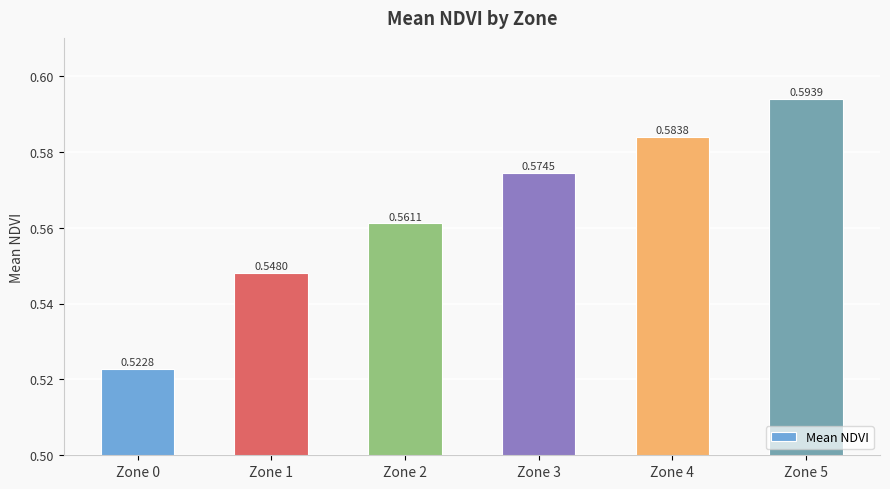

Rank the categories by value from highest to lowest.

Zone 5, Zone 4, Zone 3, Zone 2, Zone 1, Zone 0